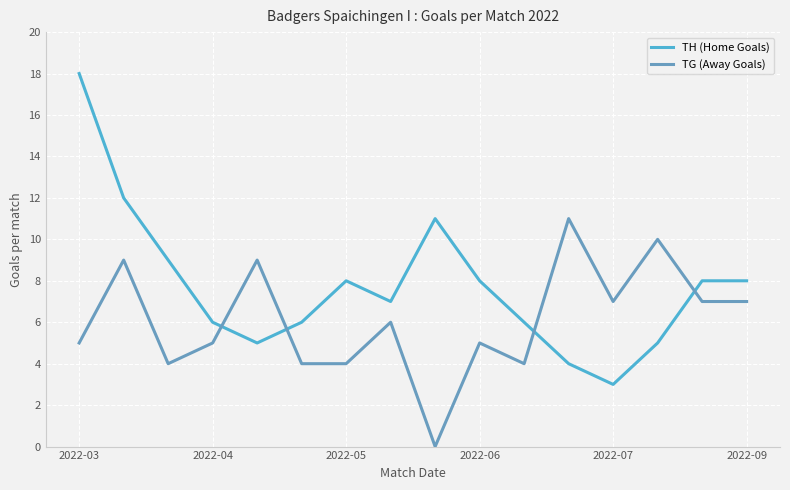

Which series has the largest total across all categories?

TH (Home Goals)